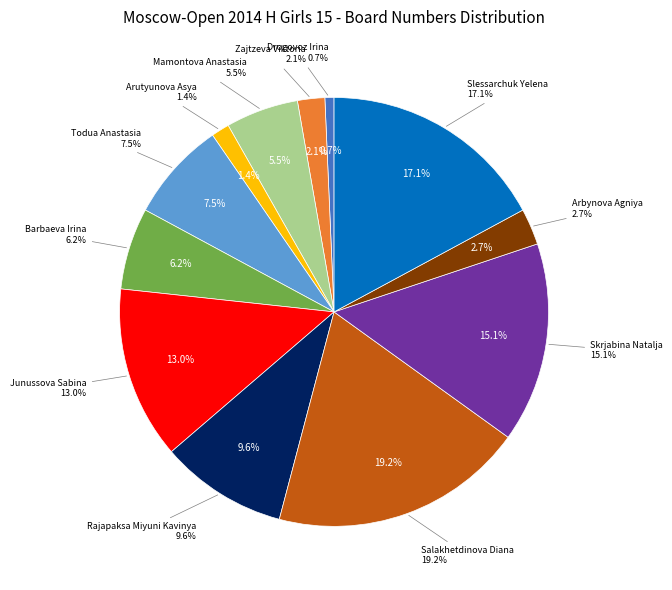

What is the ratio of the value at Barbaeva Irina to the value at Slessarchuk Yelena?

0.4